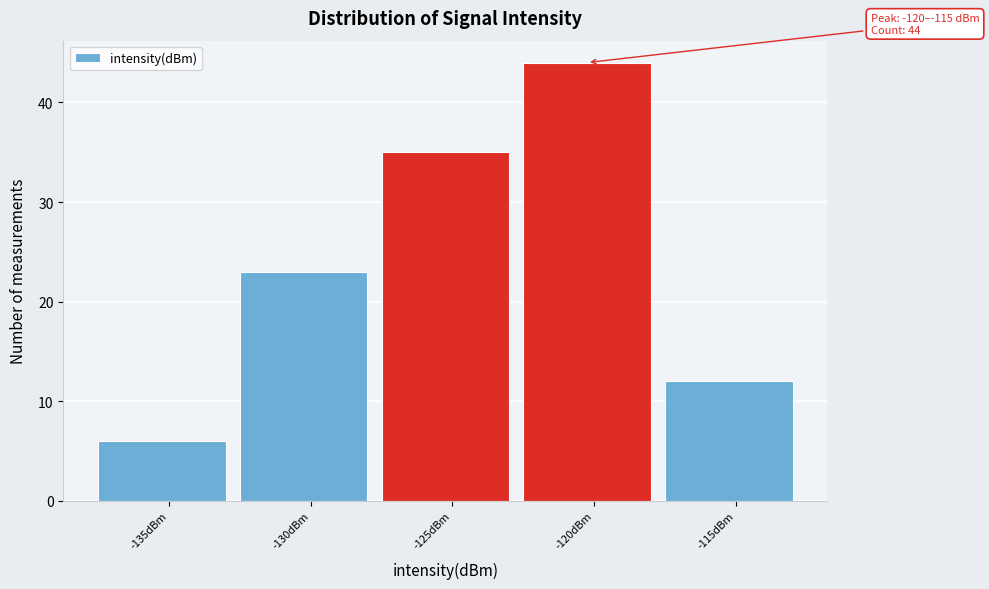

Reading right to left, list all the values displayed in this chart.

12	44	35	23	6